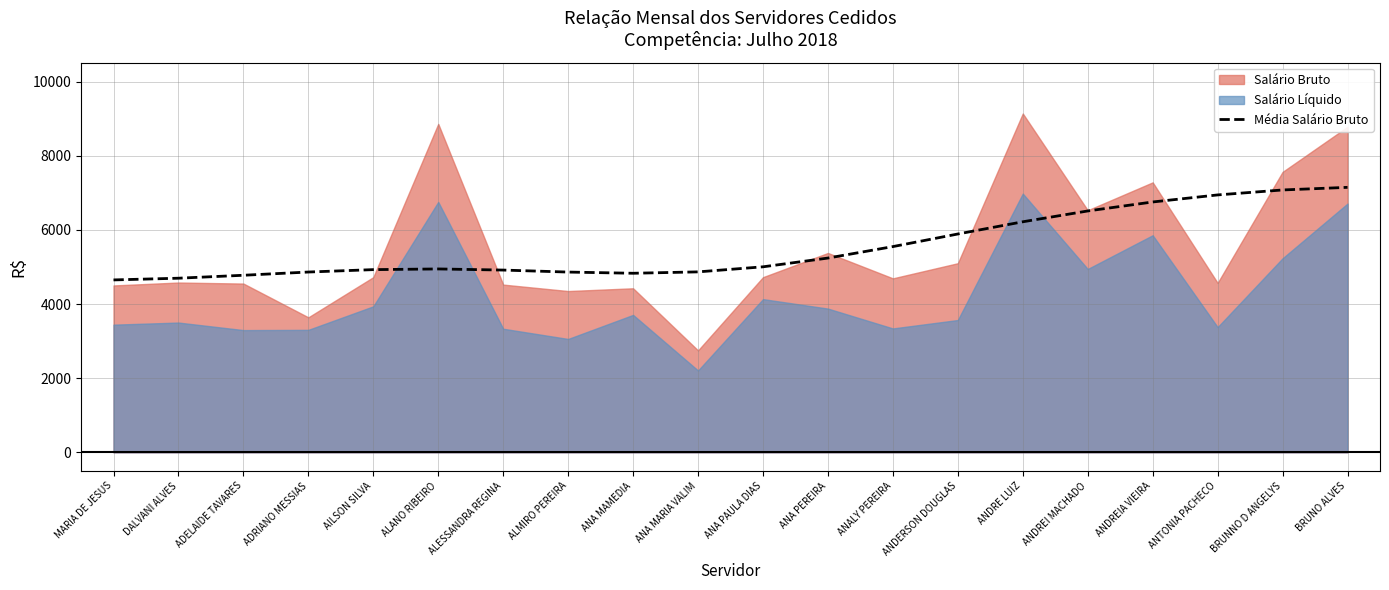

How many values exceed 5005?

10